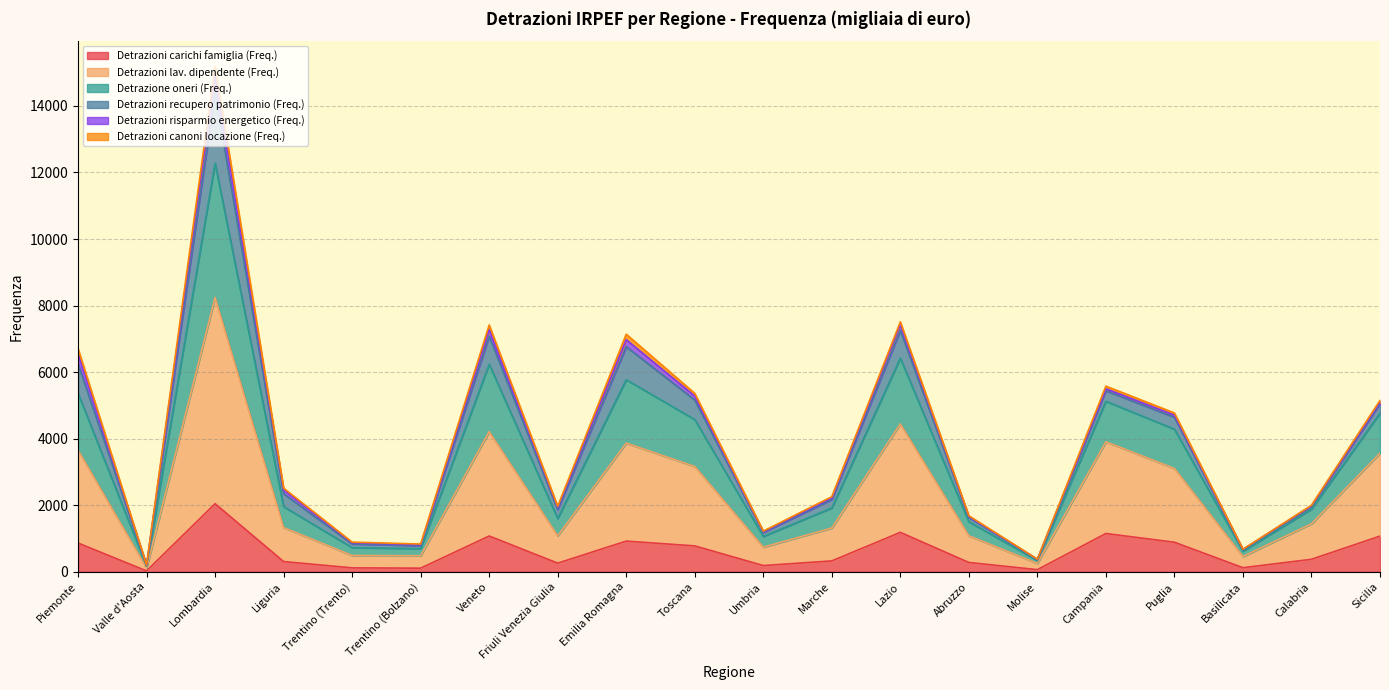

Which has a higher value, Umbria or Piemonte?

Piemonte